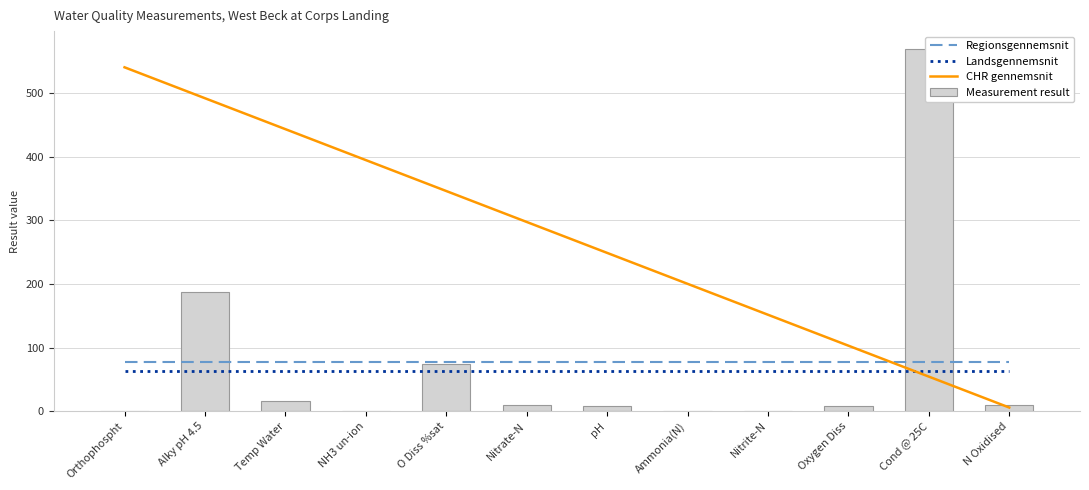

What are all the series names shown in the legend?

Regionsgennemsnit, Landsgennemsnit, CHR gennemsnit, Measurement result